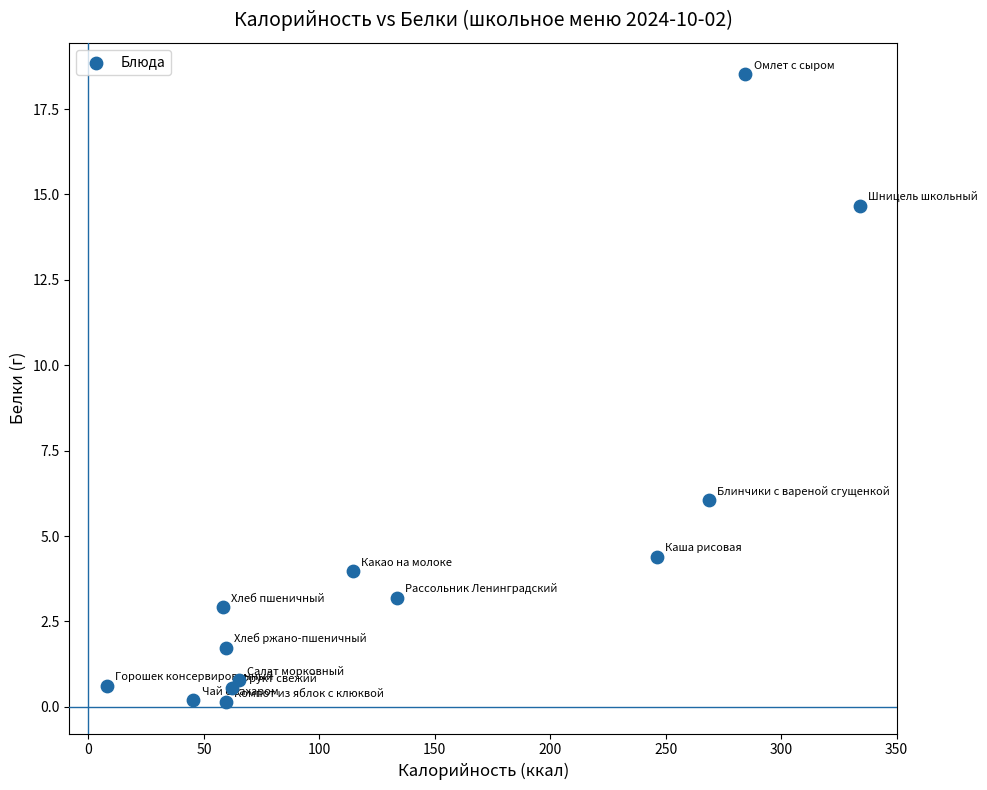

What is the range of Y values (max minus min)?

18.4